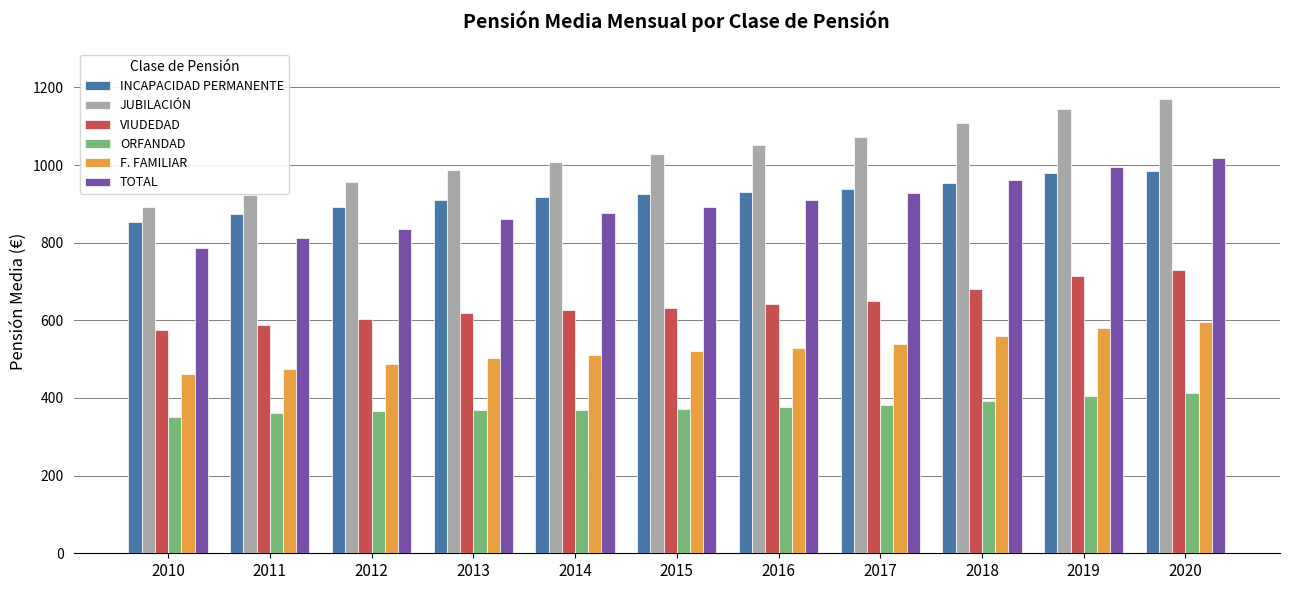

What is the approximate value of INCAPACIDAD PERMANENTE at 2010?

854.0